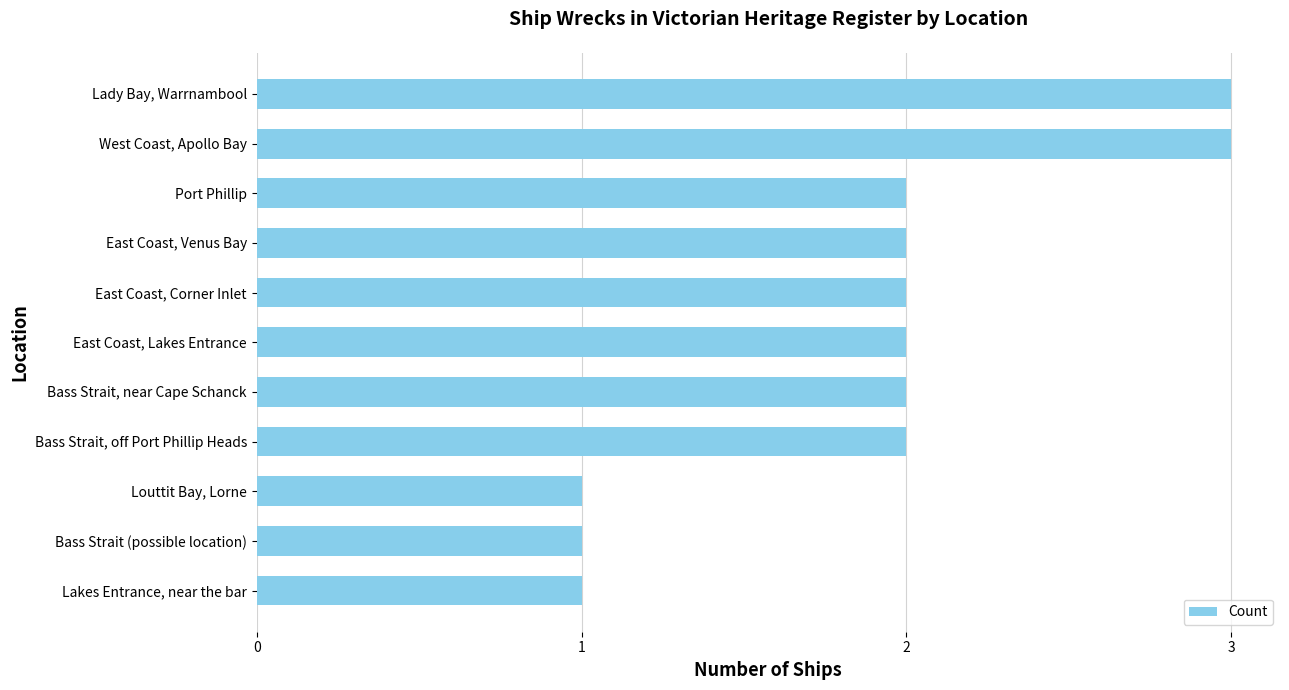

The chart shows a value of 1 at Bass Strait (possible location). True or false?

True